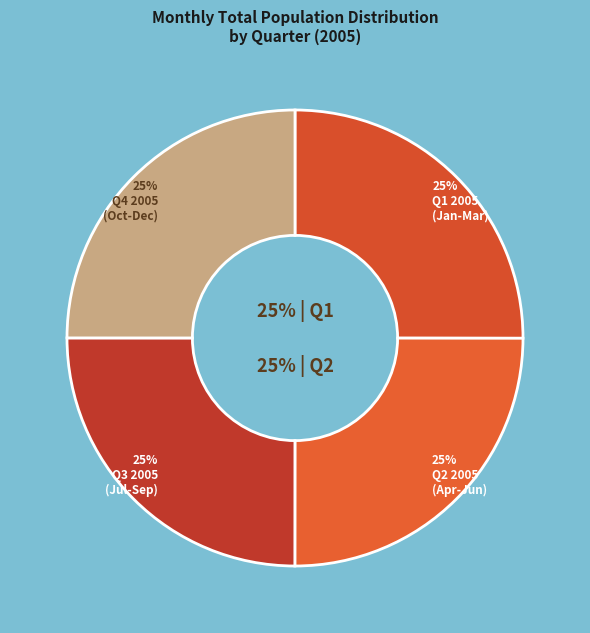

Does any single category account for the majority?

No